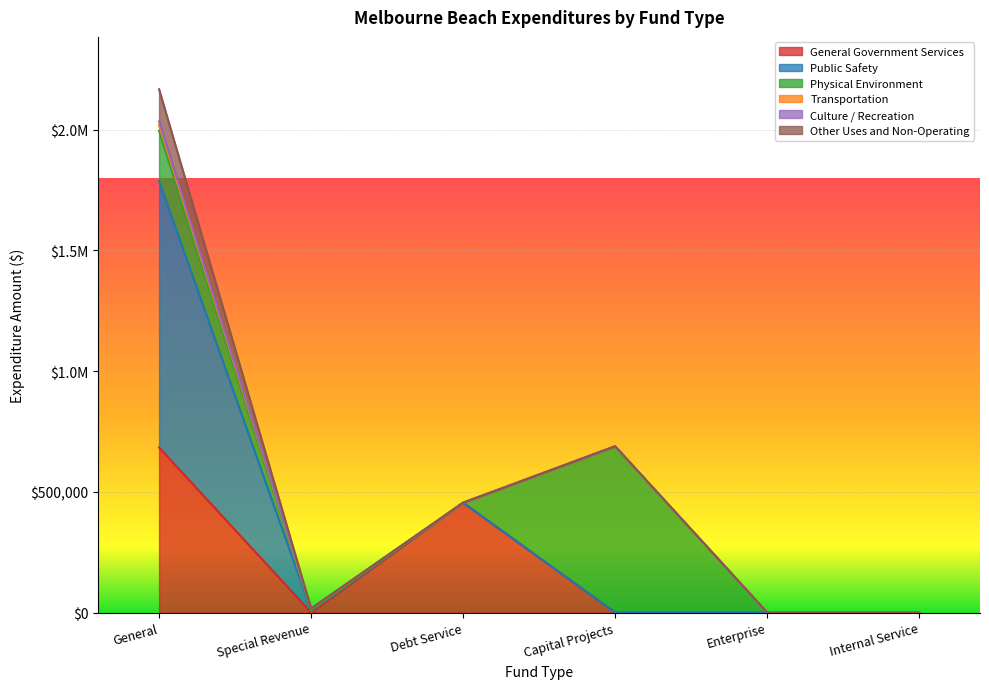

What is the difference between the highest and lowest values at Capital Projects?

688626